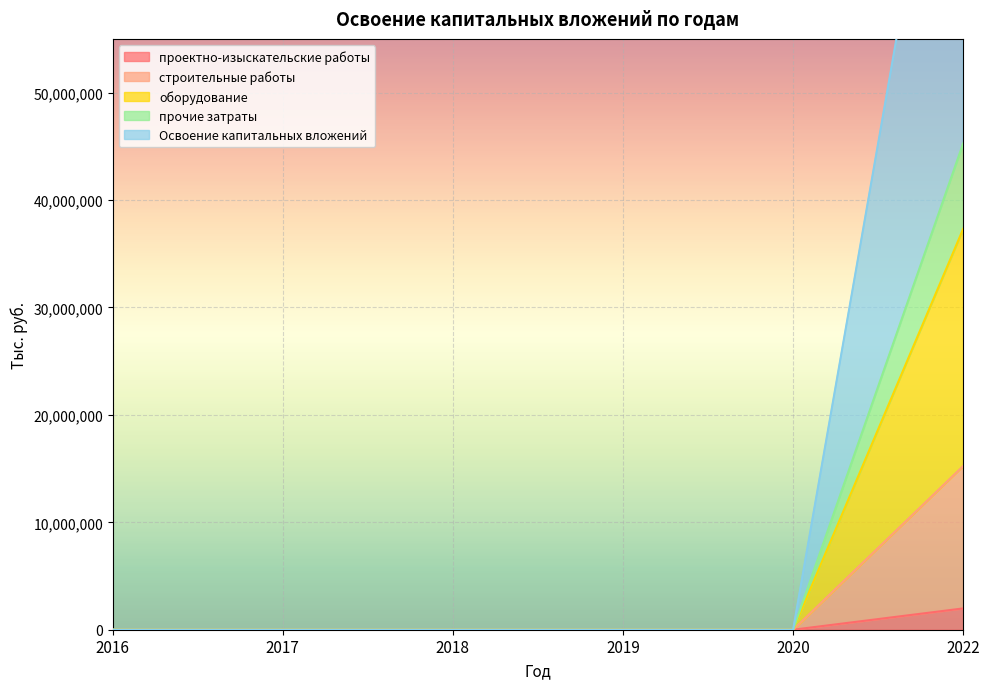

True or false: строительные работы and оборудование intersect in this chart.

False